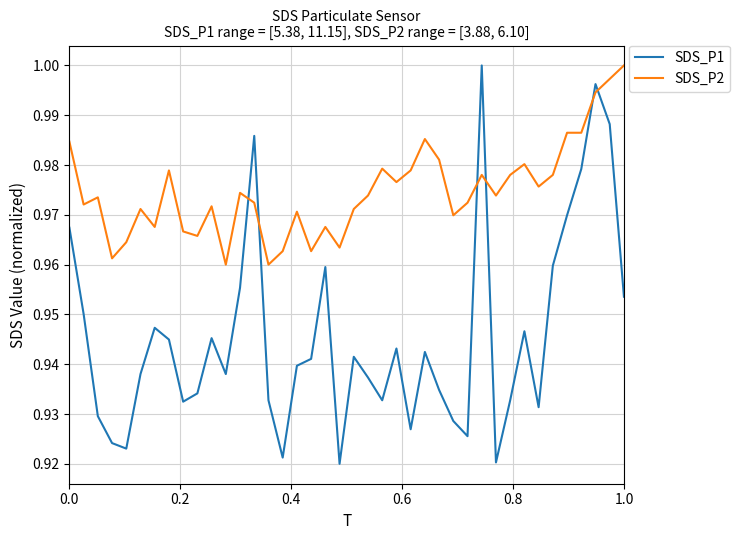

True or false: SDS_P2 and SDS_P1 cross at least once.

True